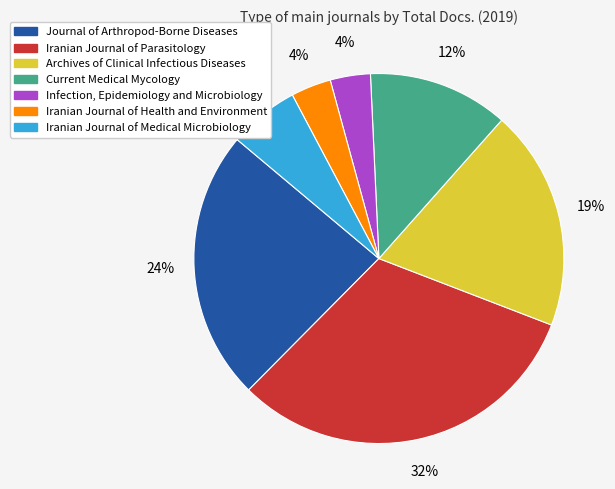

Does Infection, Epidemiology and Microbiology account for over 50% of the chart?

No